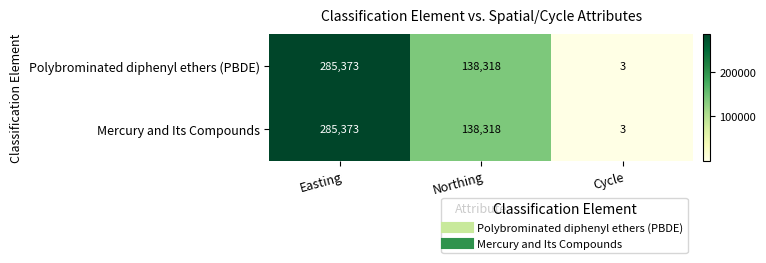

What is the total value across all series at Easting?

570746